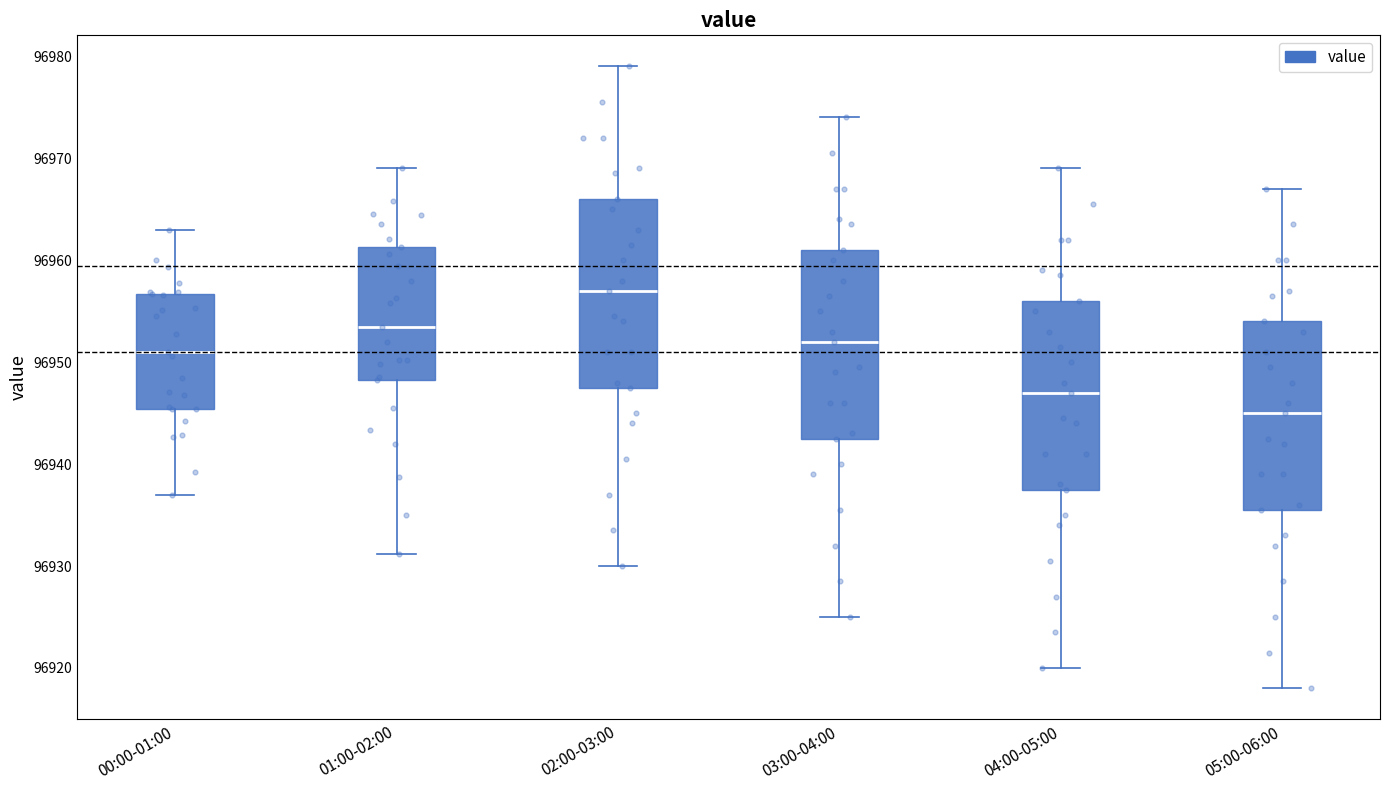

Reading left to right, read every box against the y-axis: the position of its median line, the range the box covers, and the ends of its whiskers. The values are not printed on the chart, so give them approximately, as read against the axis.

00:00-01:00: median 96951, box 96945 to 96957, whiskers 96937 to 96963
01:00-02:00: median 96953, box 96948 to 96961, whiskers 96931 to 96969
02:00-03:00: median 96957, box 96948 to 96966, whiskers 96930 to 96979
03:00-04:00: median 96952, box 96943 to 96961, whiskers 96925 to 96974
04:00-05:00: median 96947, box 96938 to 96956, whiskers 96920 to 96969
05:00-06:00: median 96945, box 96936 to 96954, whiskers 96918 to 96967